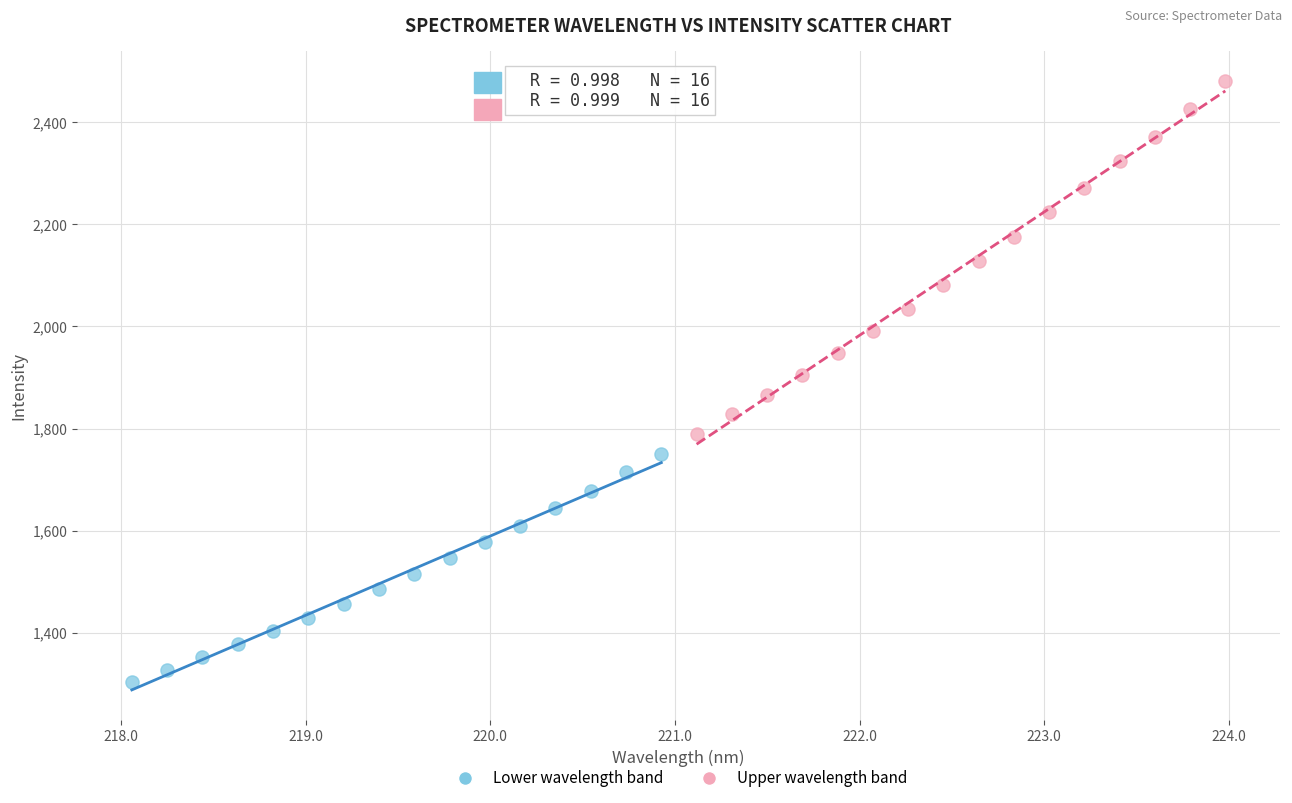

Which series reaches the minimum Y coordinate?

Lower wavelength band